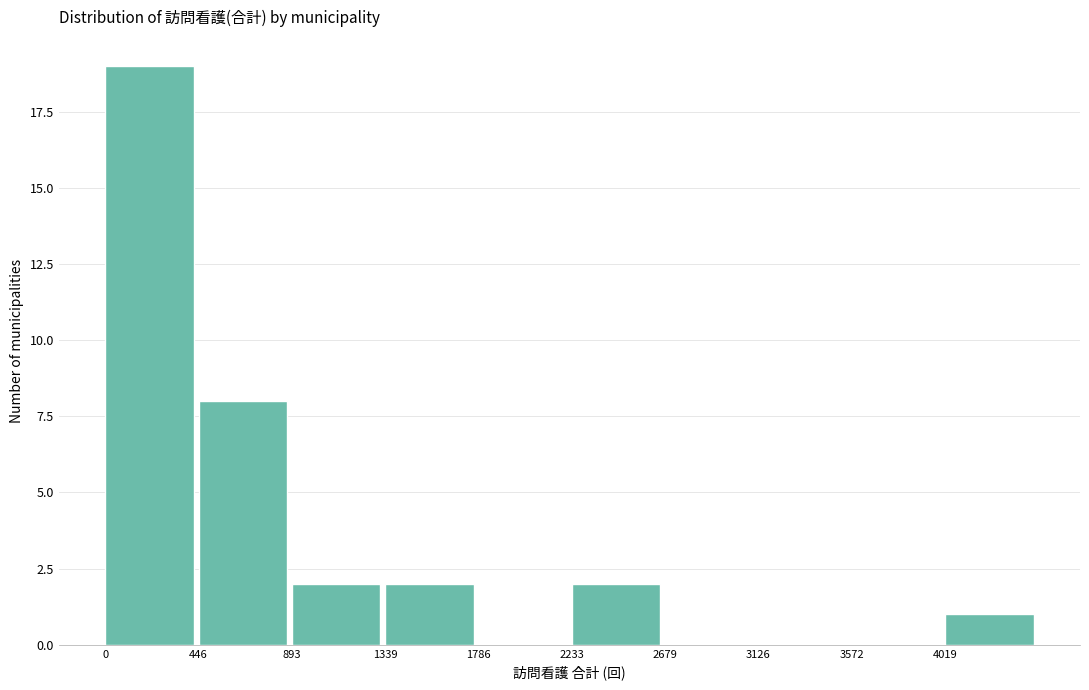

What is the height of the bar covering 4000 to 4450 on the x-axis? Neither the bar edges nor the heights are printed on the chart, so give them approximately, as read against the axes.

1